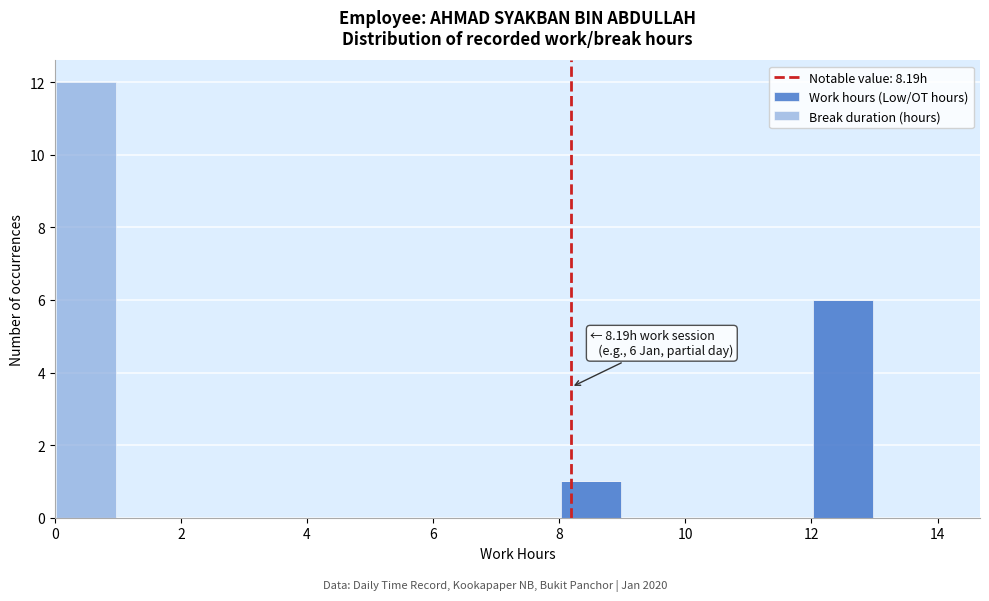

Which range on the x-axis has the tallest stacked bar (by total height)?

0 to 1